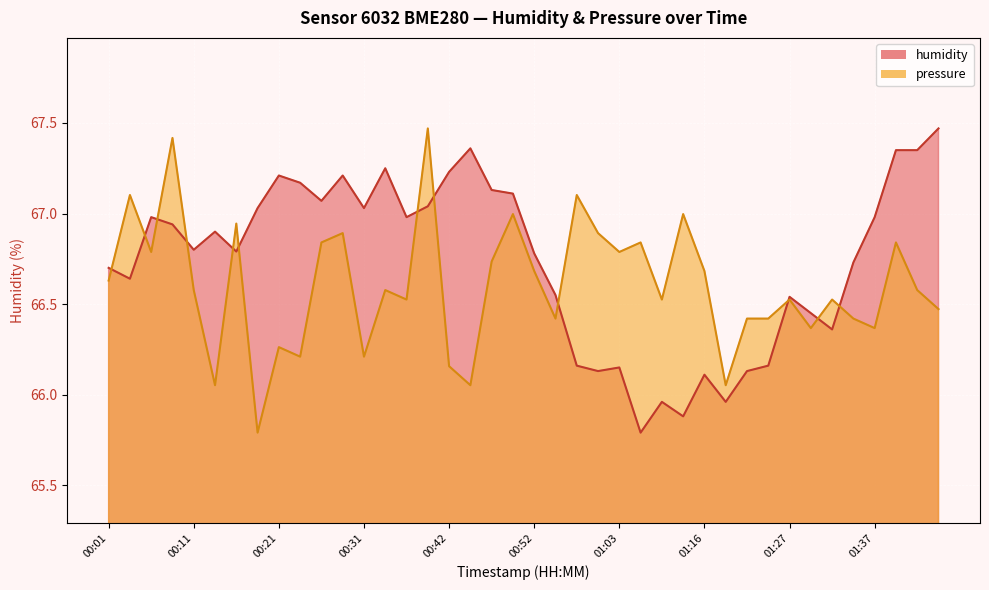

Where do humidity and pressure first cross each other?

00:01 and 00:03